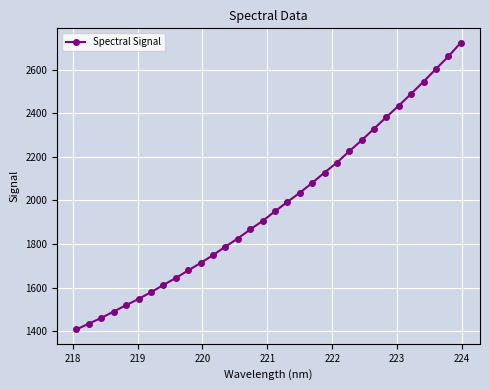

What is the difference between the maximum and minimum values?

1316.6